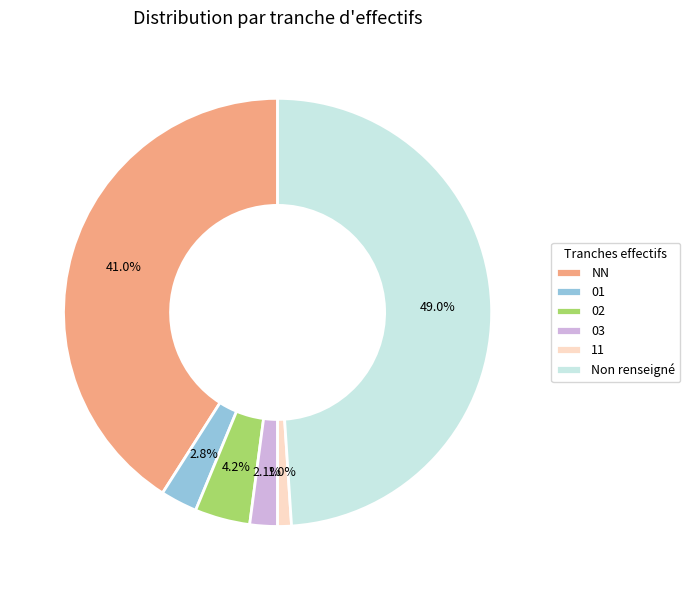

What percentage is the 11 slice, to the nearest percent?

1%